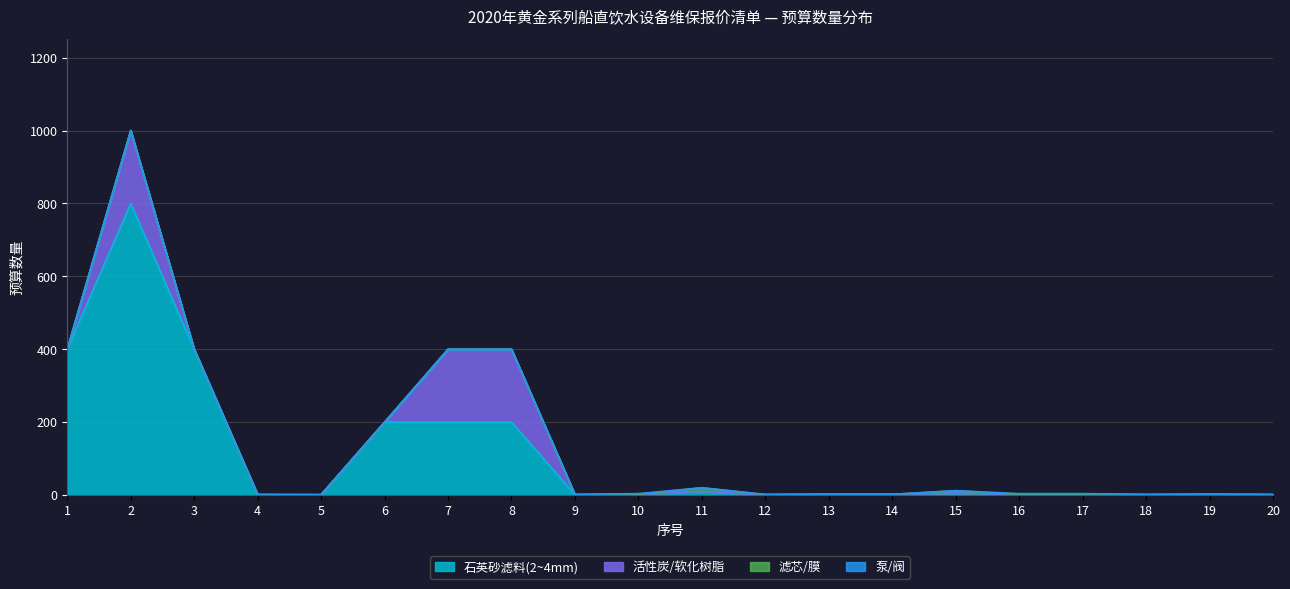

True or false: the data shows 2 at 19.

True